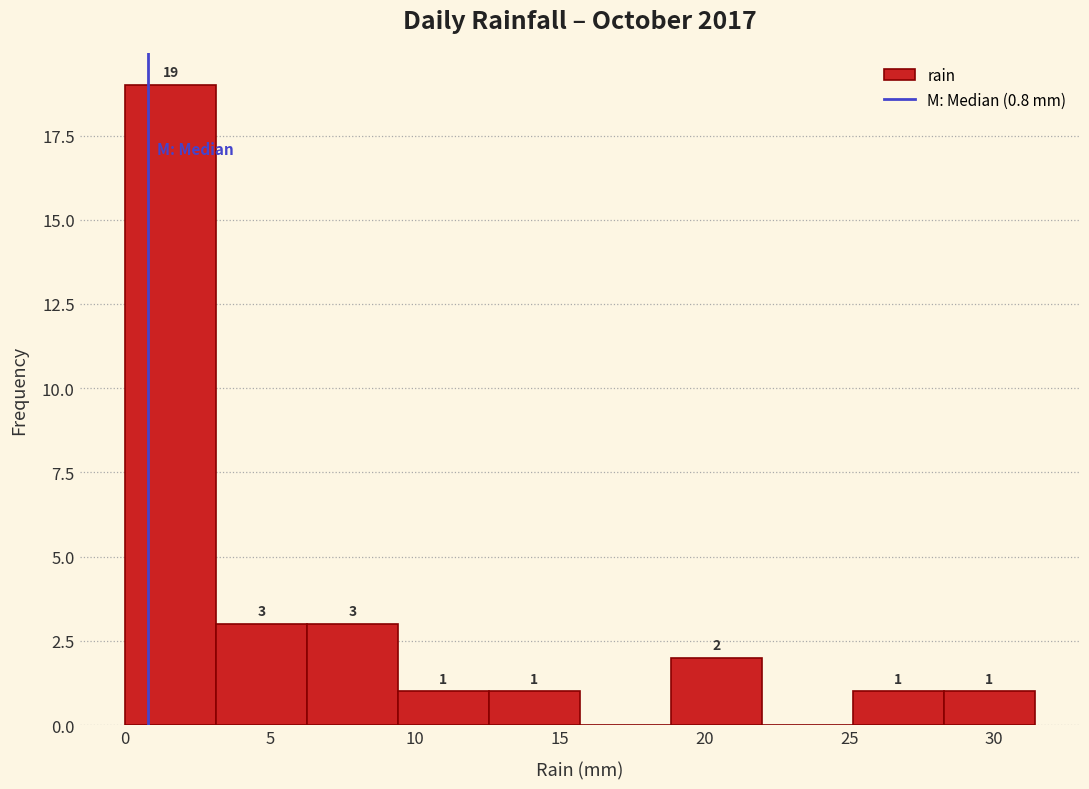

Which range on the x-axis has the tallest bar?

0.0 to 3.0